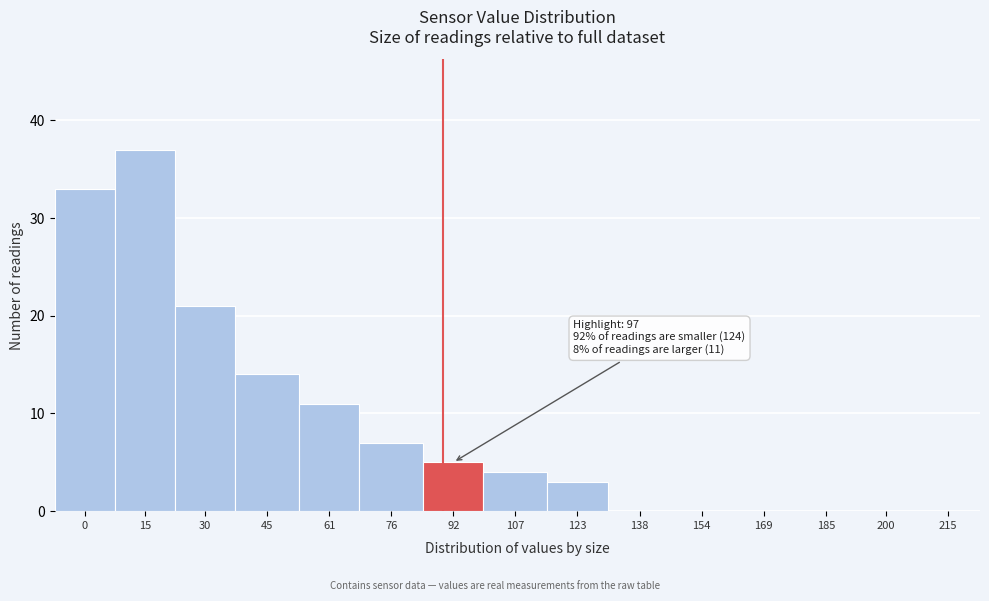

Reading left to right, list all the values displayed in this chart.

0=33	15=37	30=21	45=14	61=11	76=7	92=5	107=4	123=3	138=0	154=0	169=0	185=0	200=0	215=0